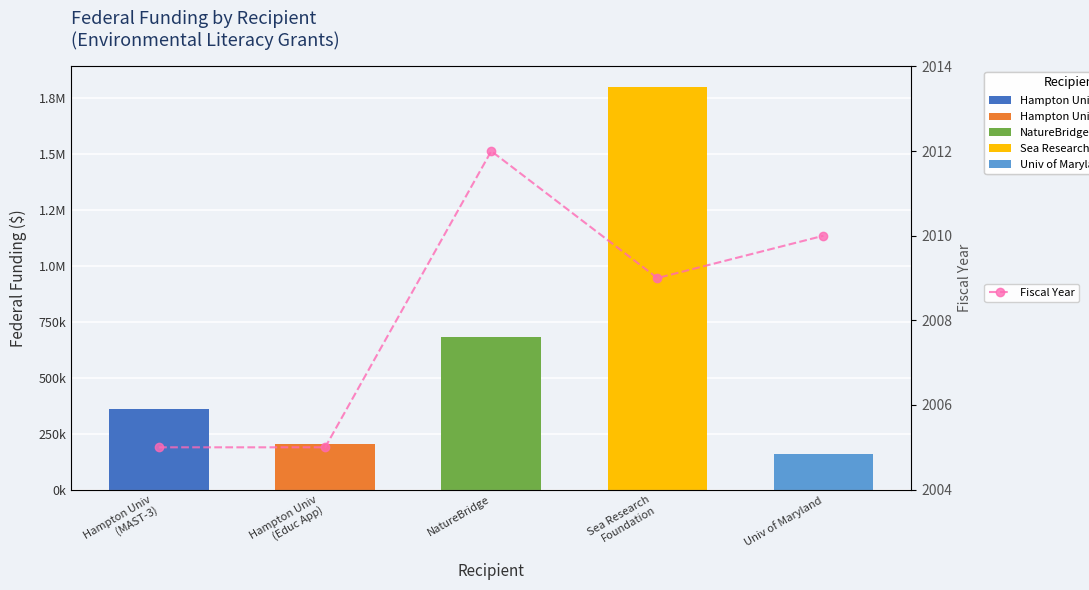

What is the sum of all Federal Funding values?

3201921